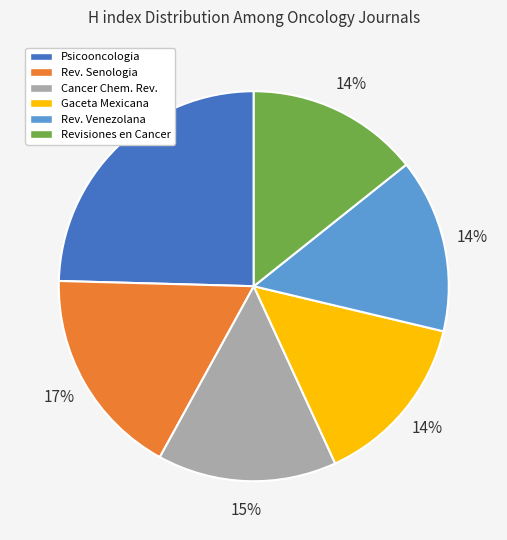

Is it true that Revisiones en Cancer is 14% of the pie?

True